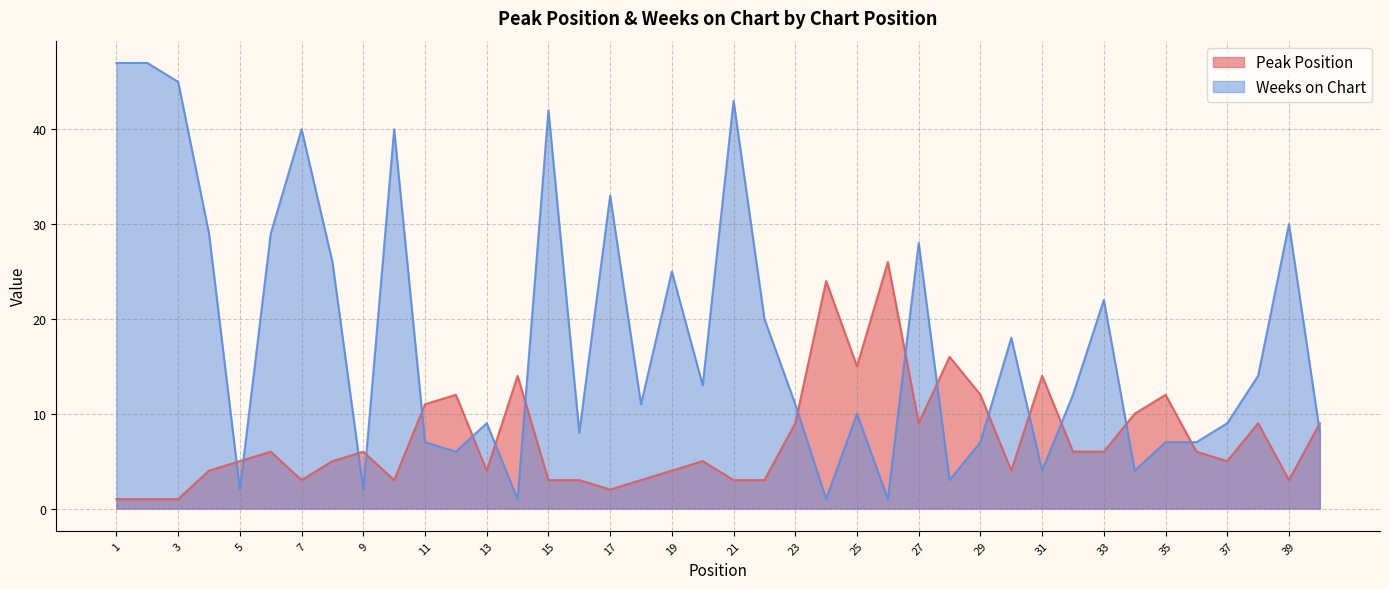

What is the value of the Peak Position point at the 10th from the left?

3